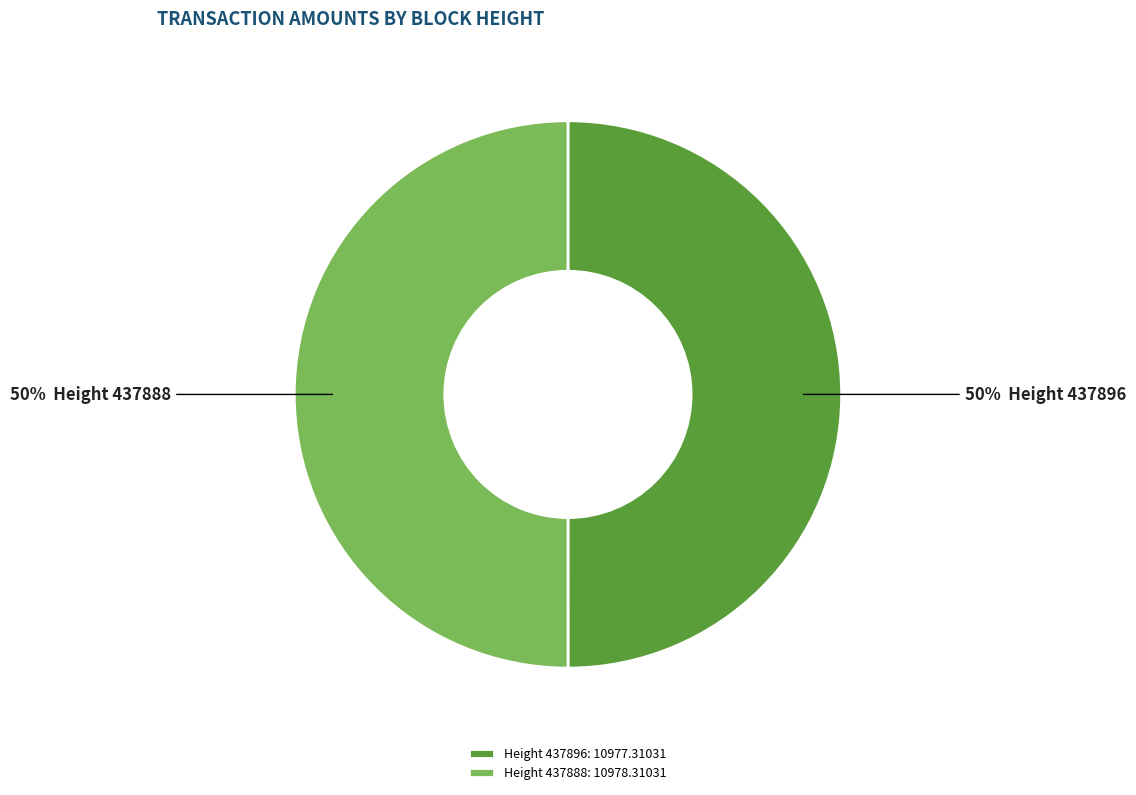

What is the ratio of the value at Height 437888: 10978.31031 to the value at Height 437896: 10977.31031?

1.0